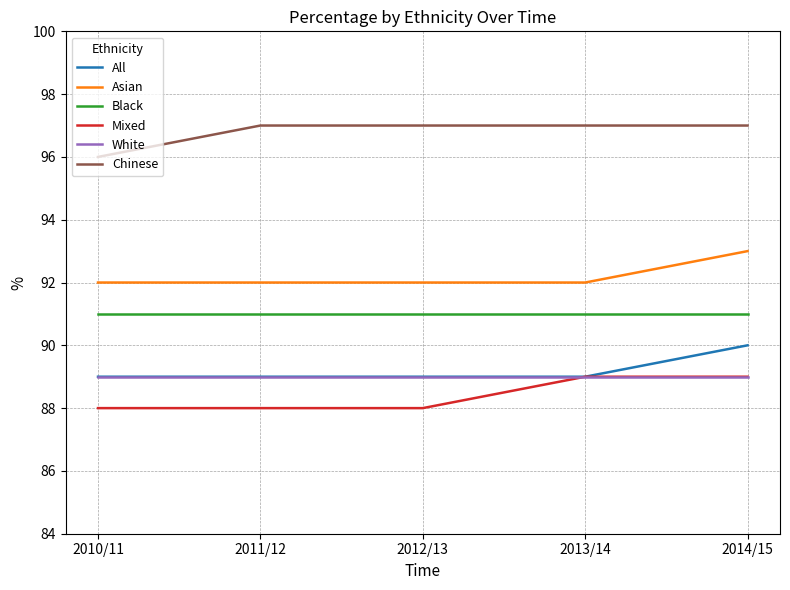

The Chinese series shows 153 at 2010/11. True or false?

False